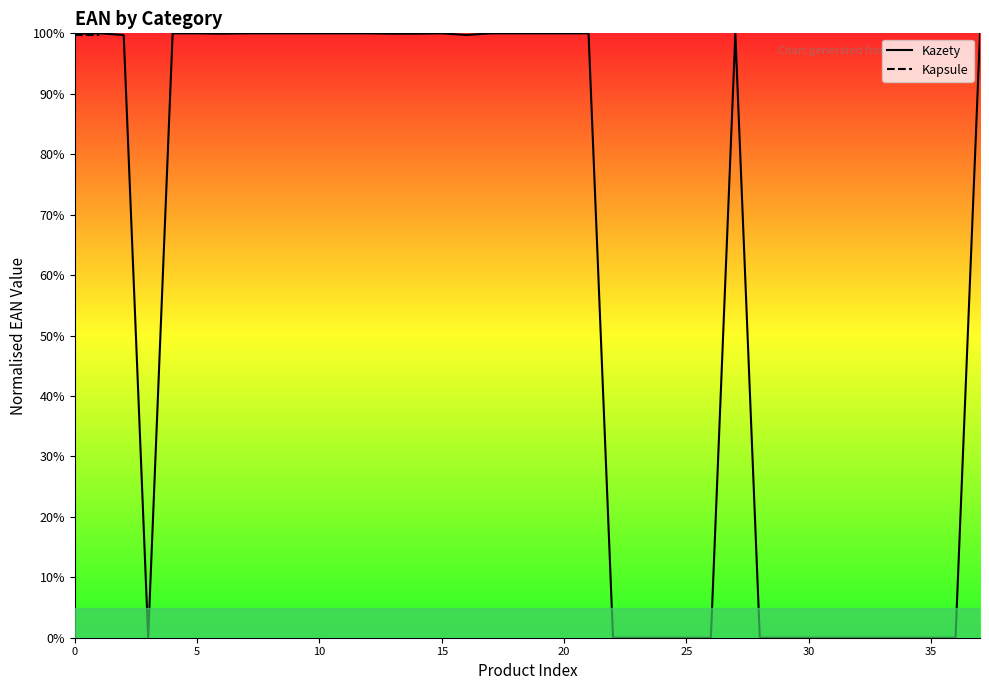

How many interior local valleys (lower than both neighbors) does the data have?

10